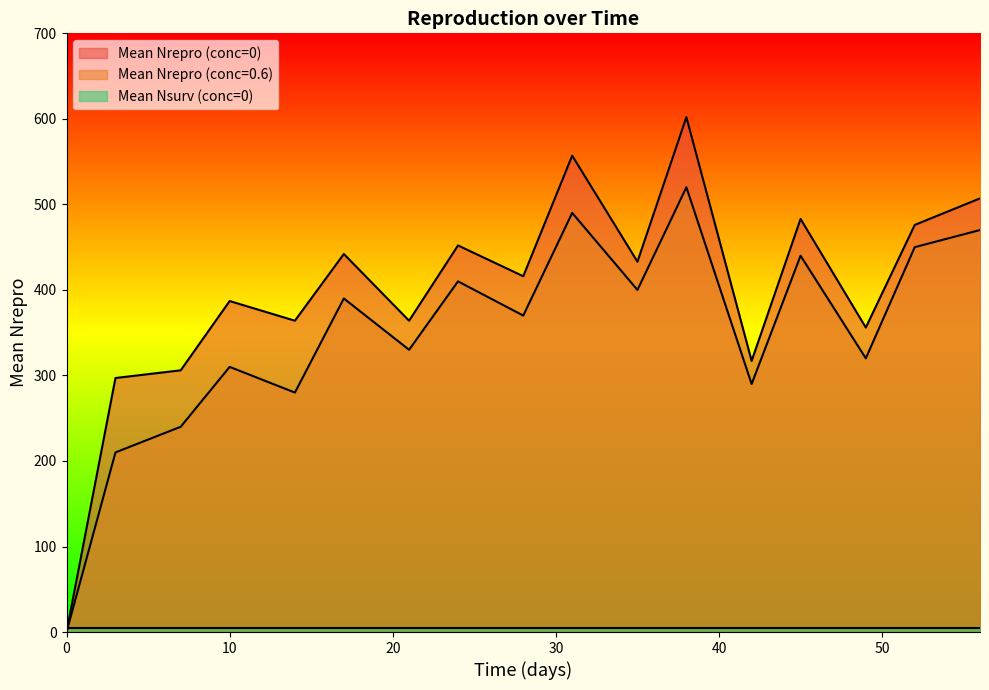

Read the Mean Nrepro (conc=0) value at 38.

602